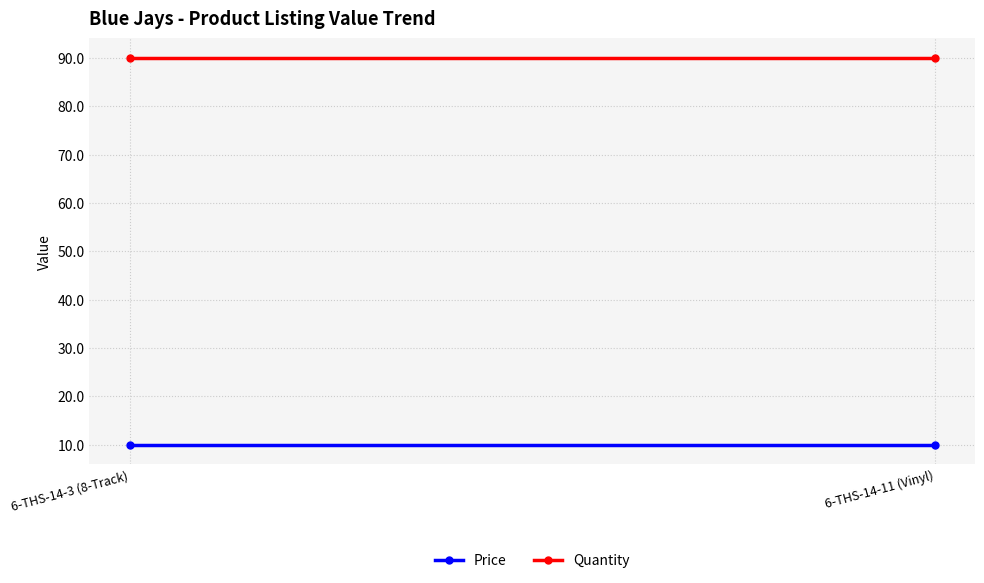

Rank the categories by Price value from lowest to highest.

6-THS-14-3 (8-Track), 6-THS-14-11 (Vinyl)